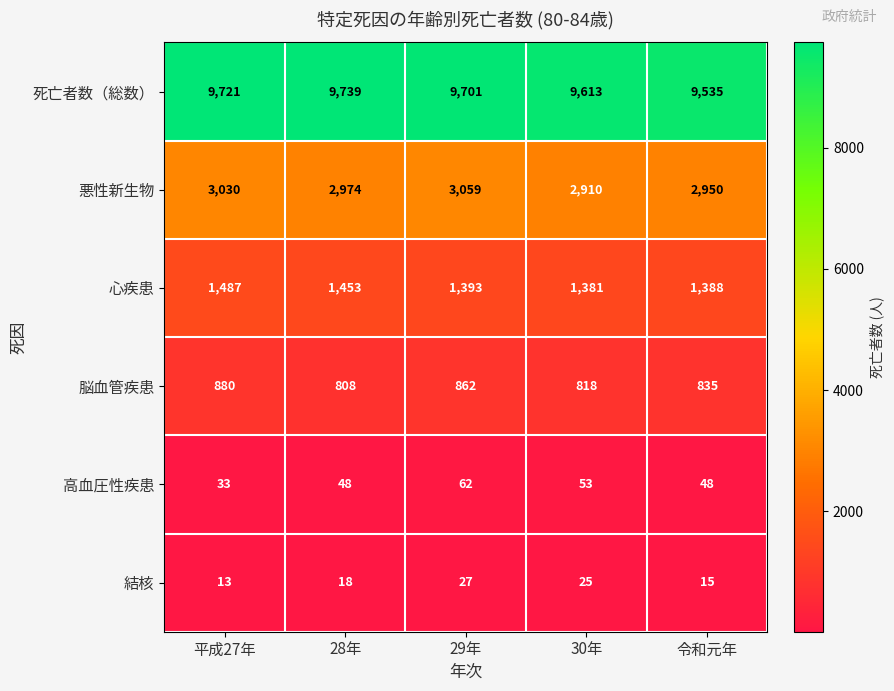

The value of 心疾患 at 令和元年 is 1388. True or false?

True